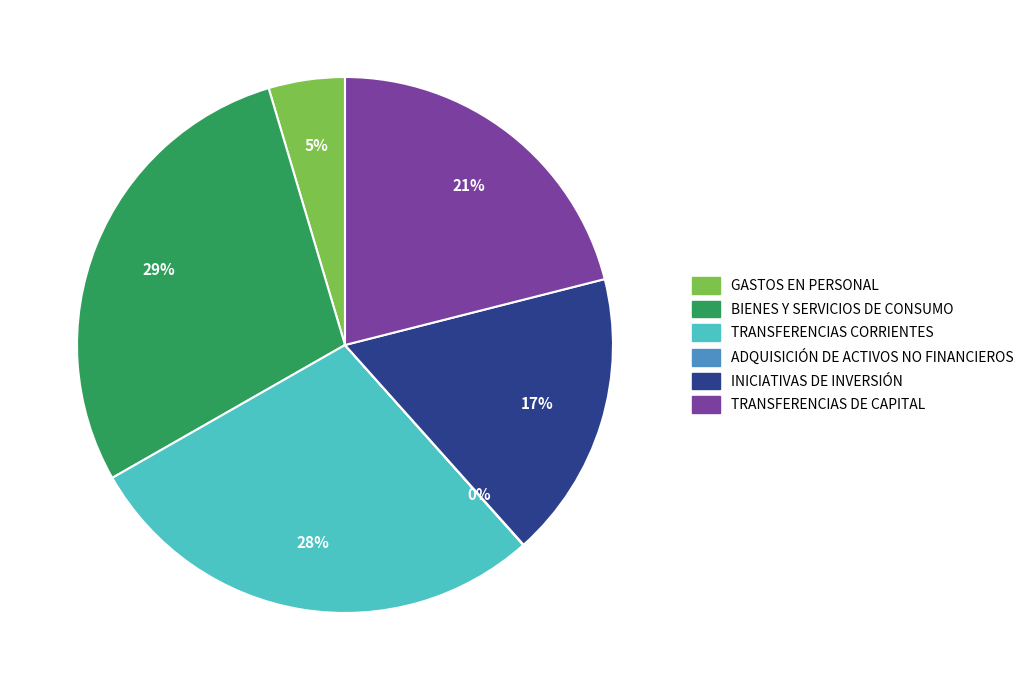

To the nearest percent, what is the average slice percentage?

17%